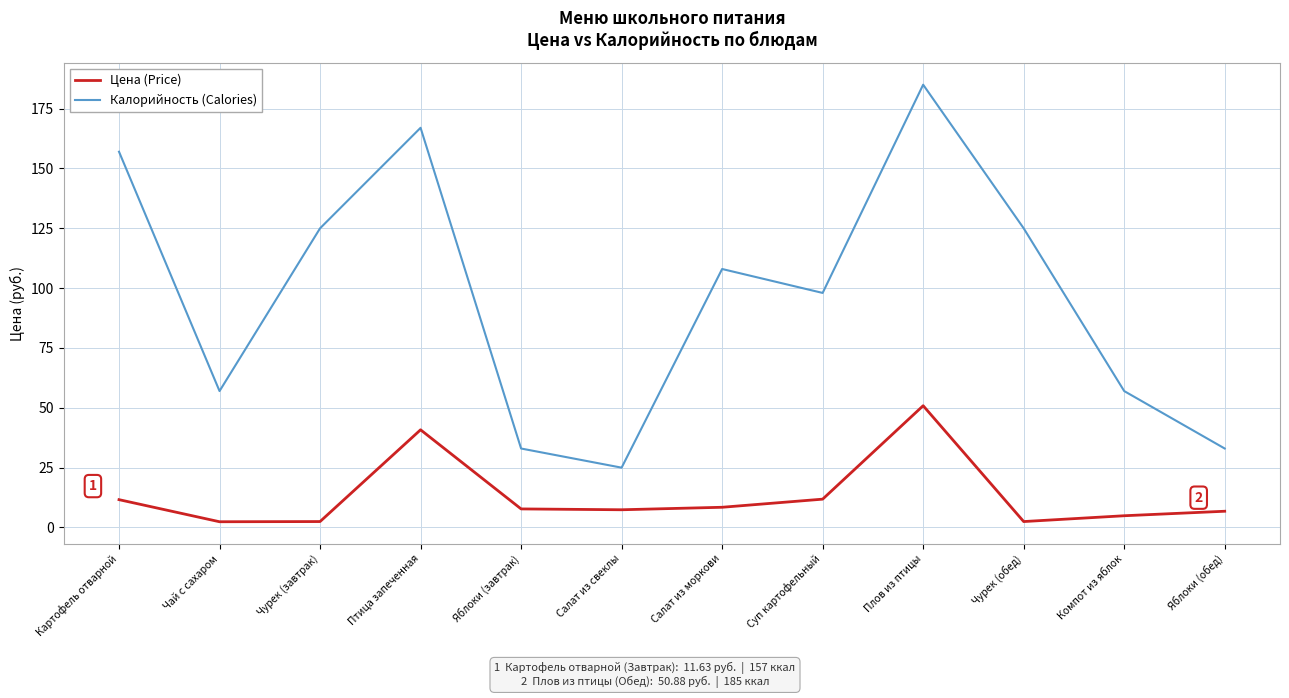

What position from the left is Салат из свеклы?

6